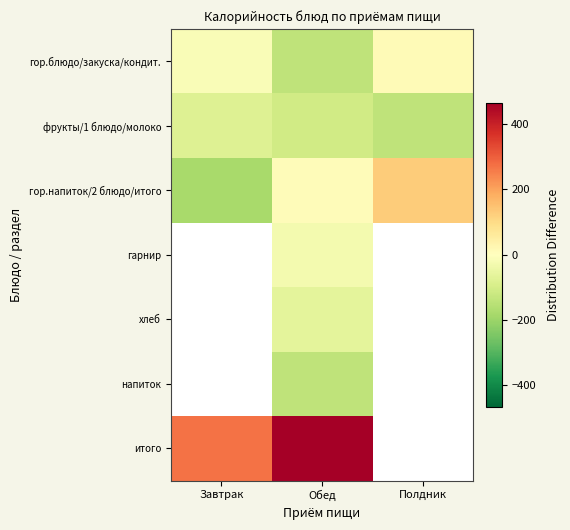

At how many categories does at least one series exceed -159?

3